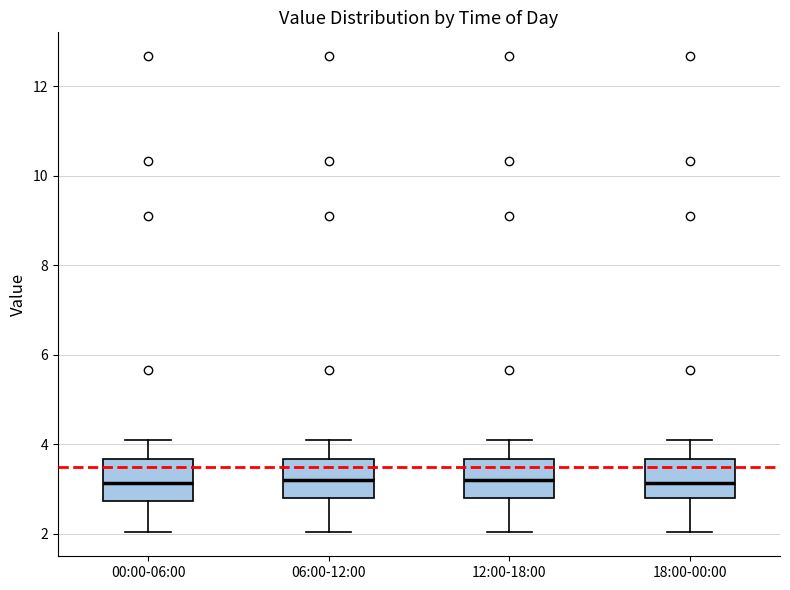

Reading left to right, read every box against the y-axis: the position of its median line, the range the box covers, and the ends of its whiskers. The values are not printed on the chart, so give them approximately, as read against the axis.

00:00-06:00: median 3.2, box 2.8 to 3.6, whiskers 2.0 to 4.2
06:00-12:00: median 3.2, box 2.8 to 3.6, whiskers 2.0 to 4.2
12:00-18:00: median 3.2, box 2.8 to 3.6, whiskers 2.0 to 4.2
18:00-00:00: median 3.2, box 2.8 to 3.6, whiskers 2.0 to 4.2